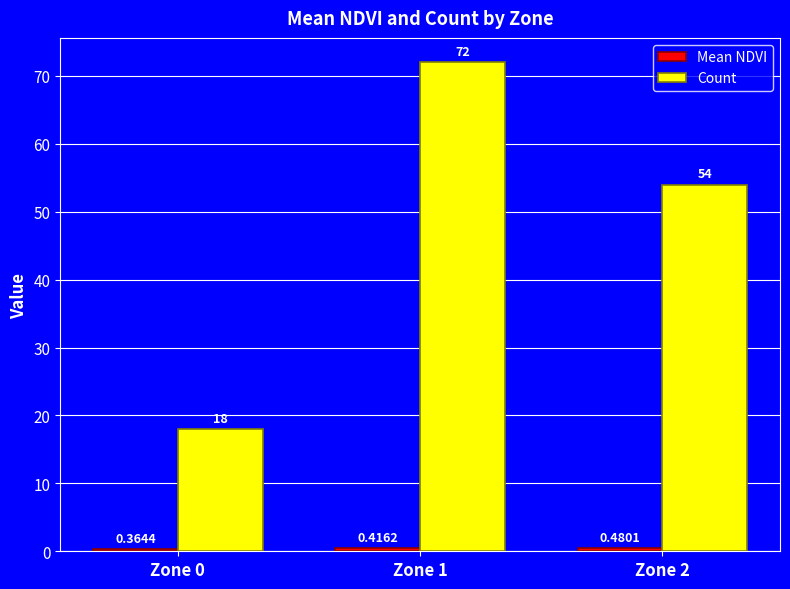

Which series has the largest total across all categories?

Count